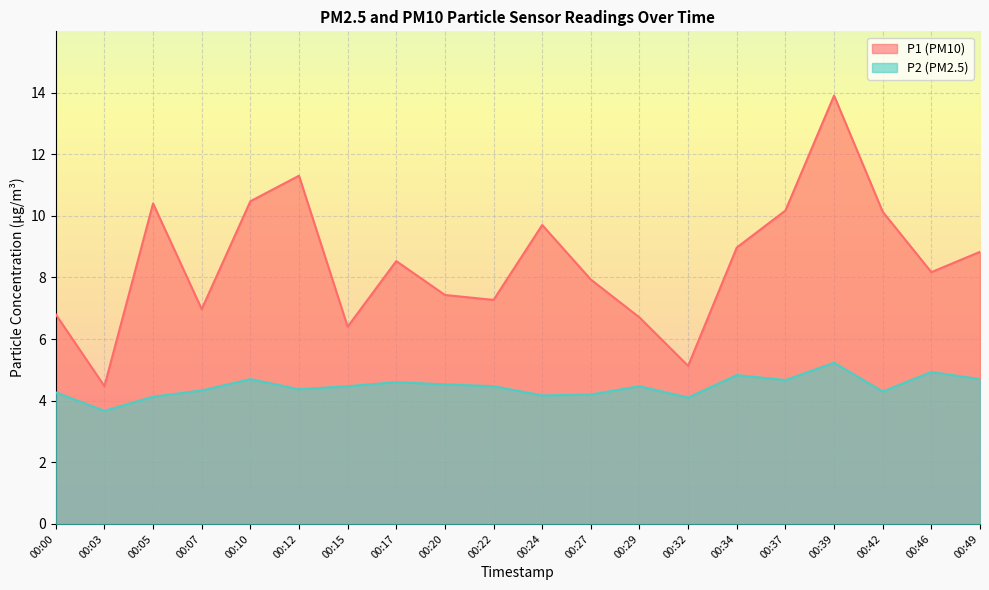

Is it true that P1 equals 7.0 at 00:07?

True